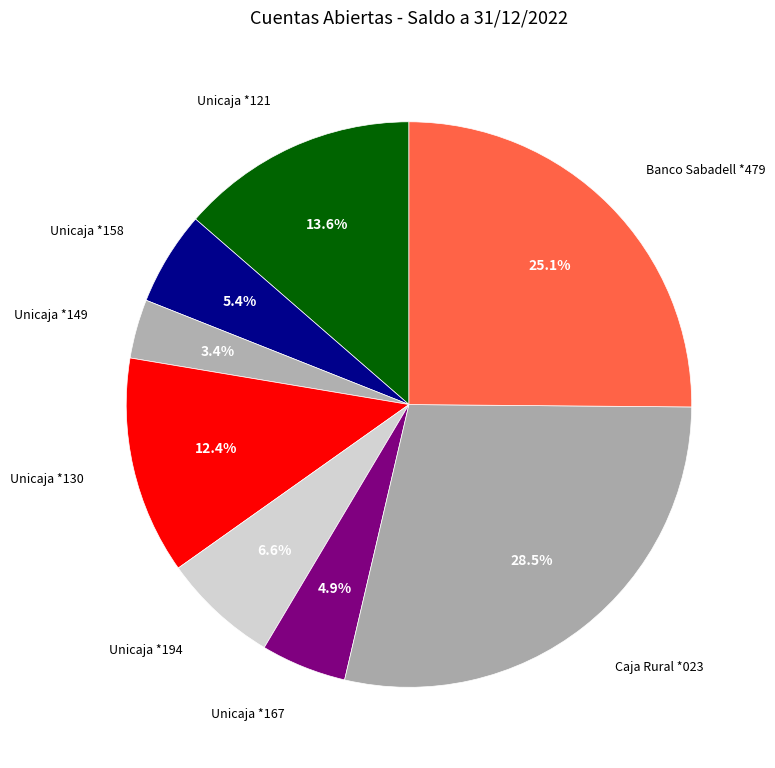

Rank the categories by value from lowest to highest.

Unicaja *149, Unicaja *167, Unicaja *158, Unicaja *194, Unicaja *130, Unicaja *121, Banco Sabadell *479, Caja Rural *023